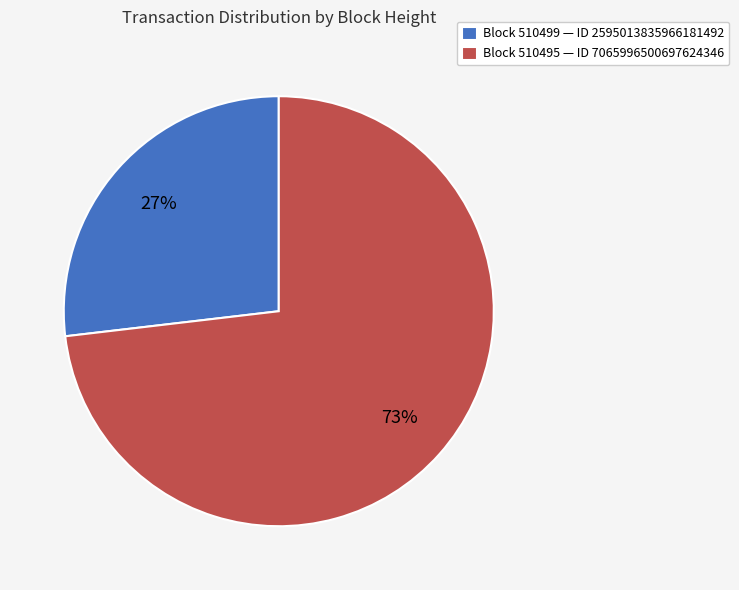

What is the smallest slice in the pie chart?

Block 510499 — ID 2595013835966181492